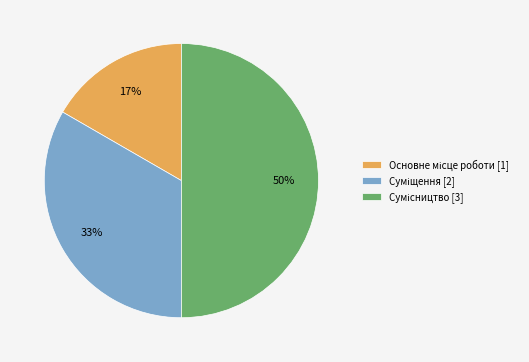

To the nearest percent, what is the difference between the largest and smallest slice percentages?

33%